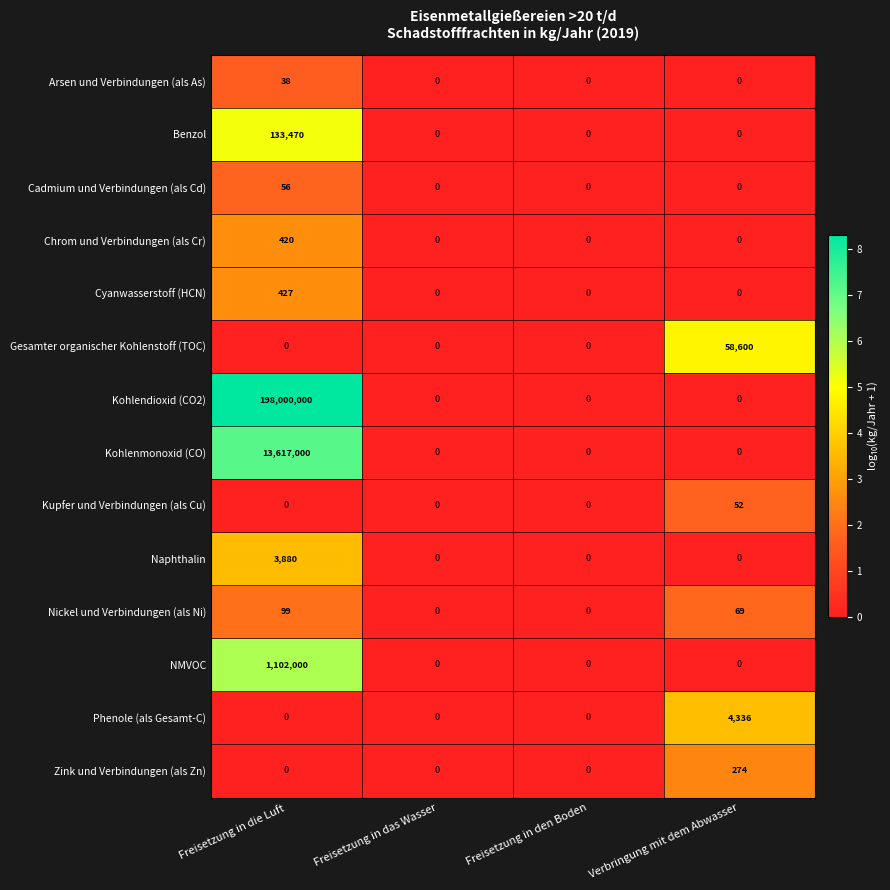

What is the total value across all series at Freisetzung in die Luft?

212857390